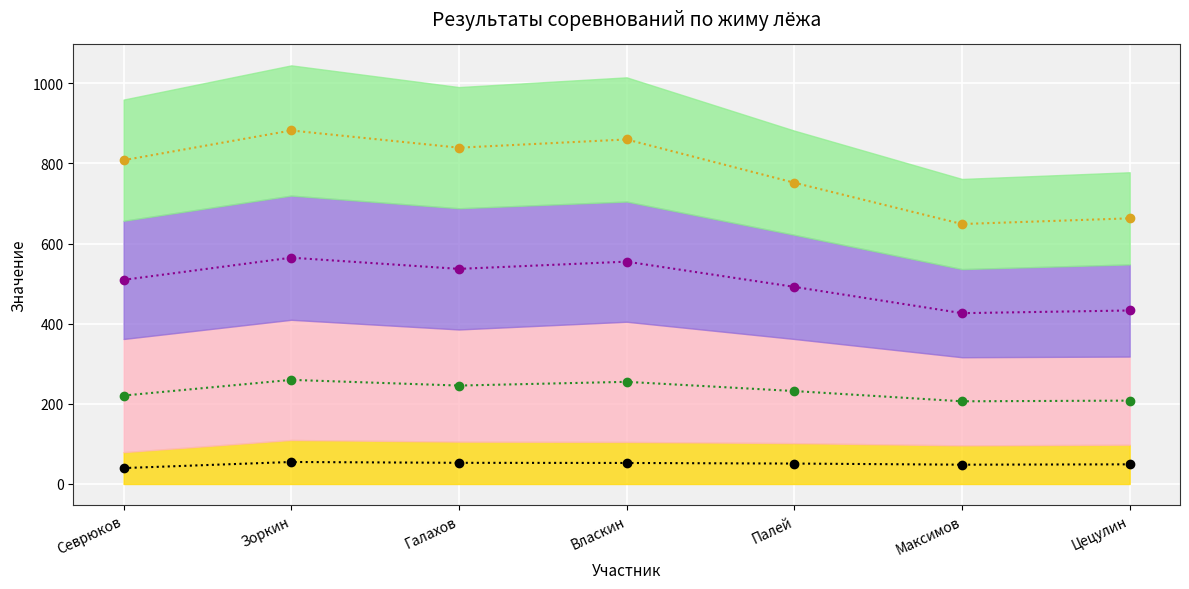

Reading right to left, transcribe all the data shown in this chart.

Вес (центр): 49.0	48.2	51.0	52.5	52.9	55.0	39.8
ЖИМ ЛЕЖА (попытка 1) (центр): 208.1	206.4	232.0	255.0	245.7	259.9	220.8
ЖИМ ЛЕЖА (попытка 2) (центр): 433.1	426.4	492.0	555.0	537.0	564.9	509.5
ЖИМ ЛЕЖА (попытка 3) (центр): 663.1	648.9	752.0	860.0	839.5	882.4	808.2